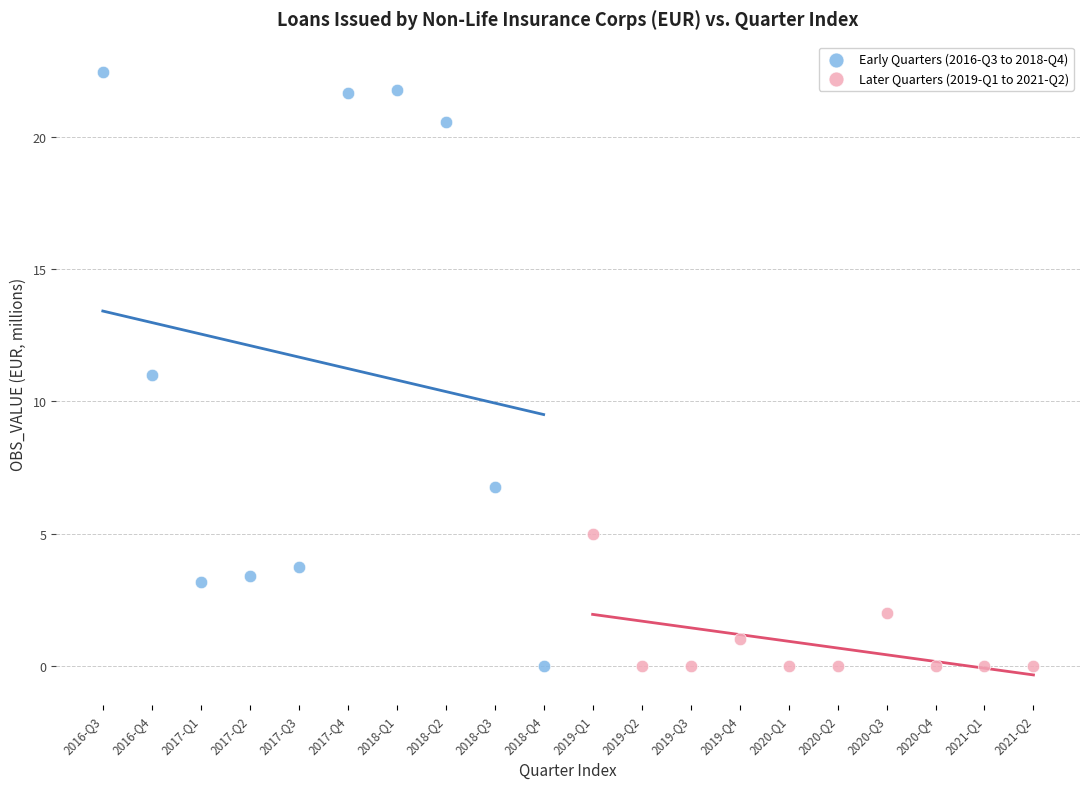

Which series has the largest Y range (max minus min)?

Early Quarters (2016-Q3 to 2018-Q4)